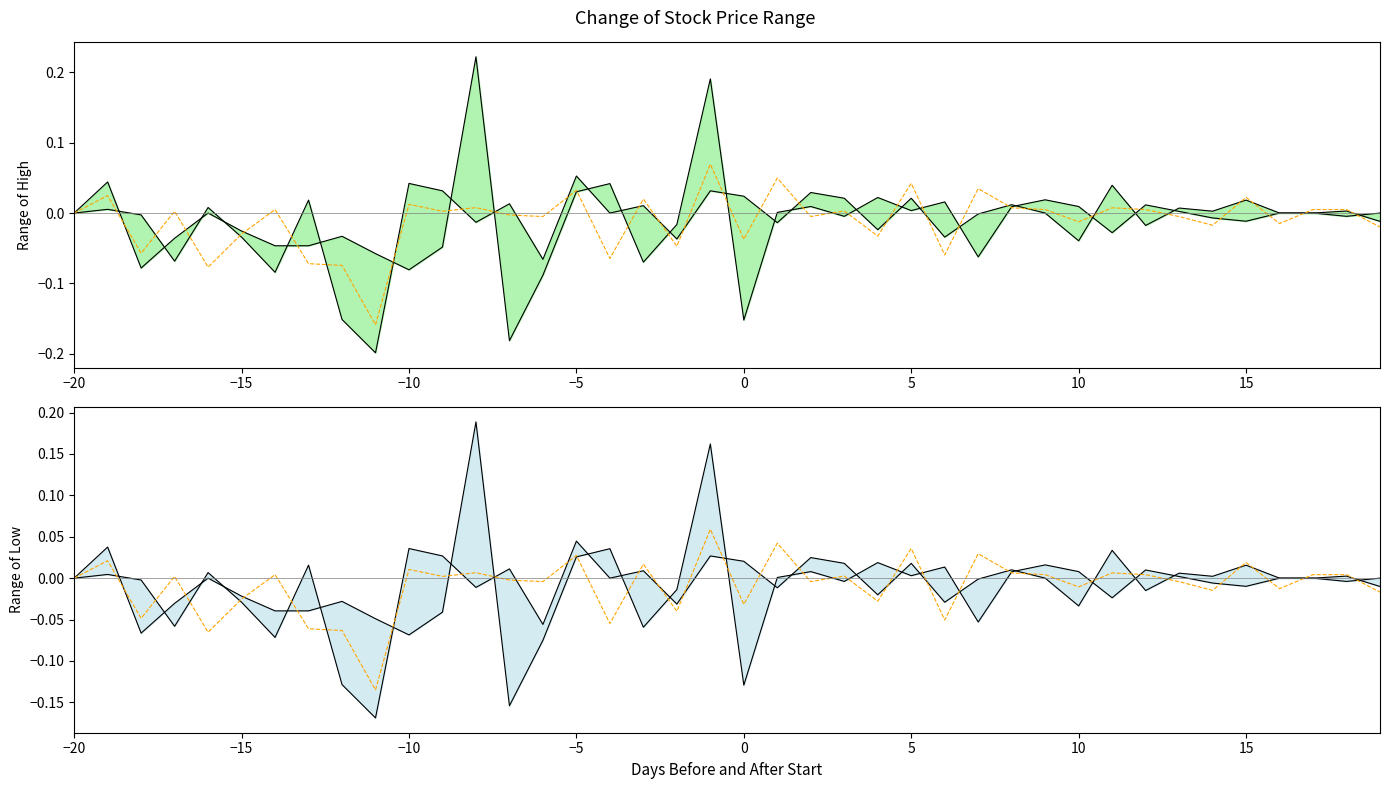

What is the sum of all Close values?

-0.4